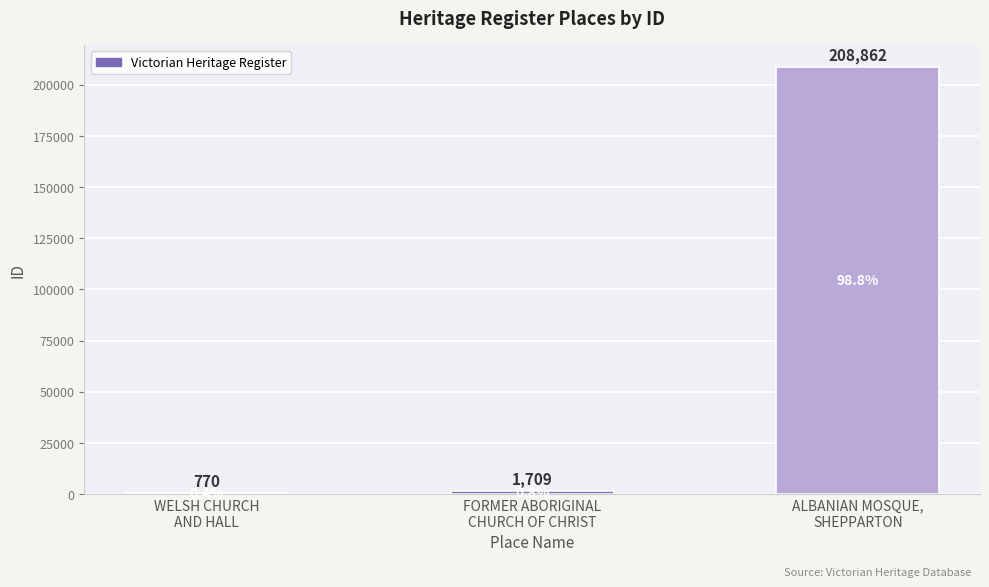

What is the value of the 2nd bar from the left?

1709